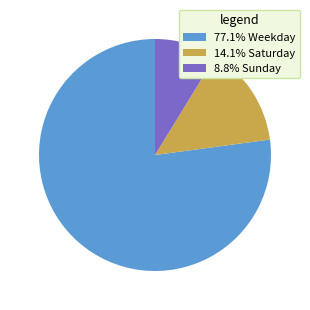

Is there any slice that represents more than half of the pie?

Yes